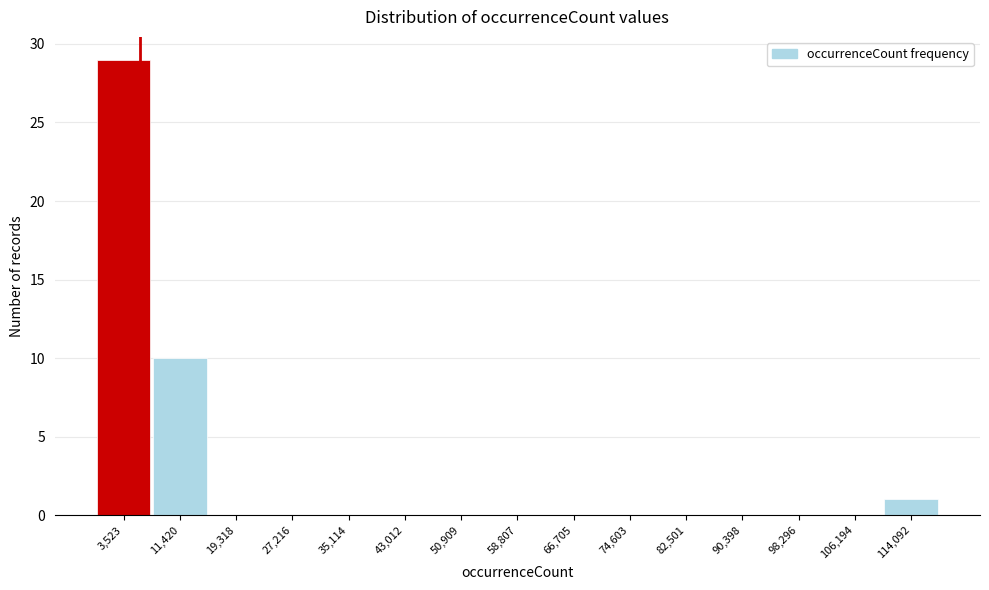

What is the change in value from 98,296 to 114,092?

+1